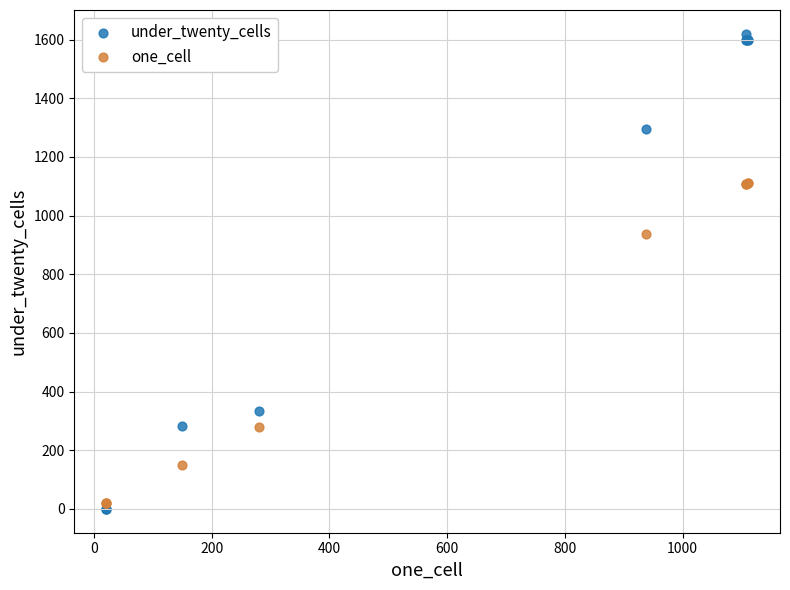

Which series contains the highest Y value?

under_twenty_cells